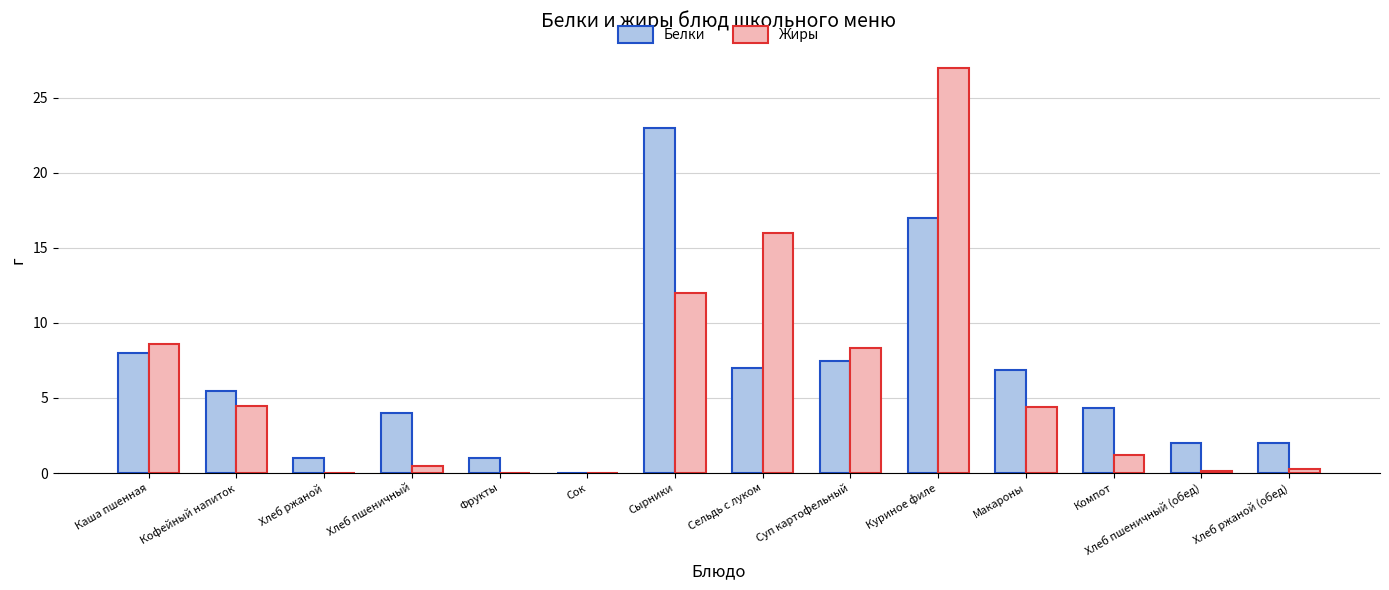

Read the Белки value at Хлеб ржаной.

1.0